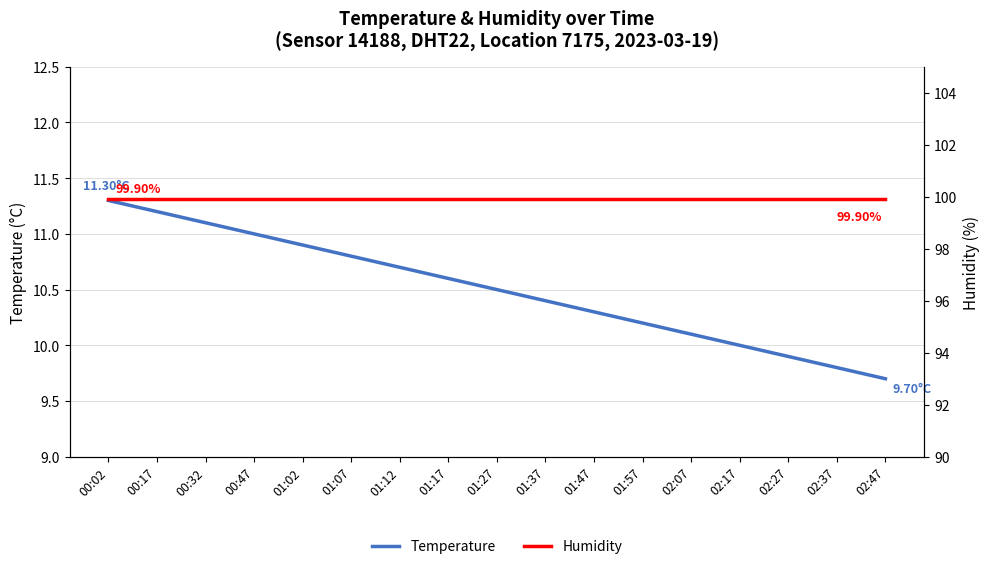

Rank the categories by Humidity value from highest to lowest.

00:02, 00:17, 00:32, 00:47, 01:02, 01:07, 01:12, 01:17, 01:27, 01:37, 01:47, 01:57, 02:07, 02:17, 02:27, 02:37, 02:47